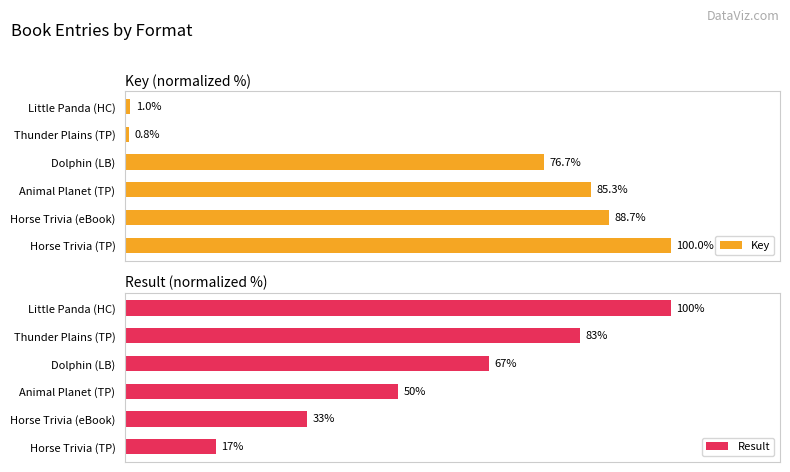

Which category has the lowest value in the Key series?

Thunder Plains (TP)